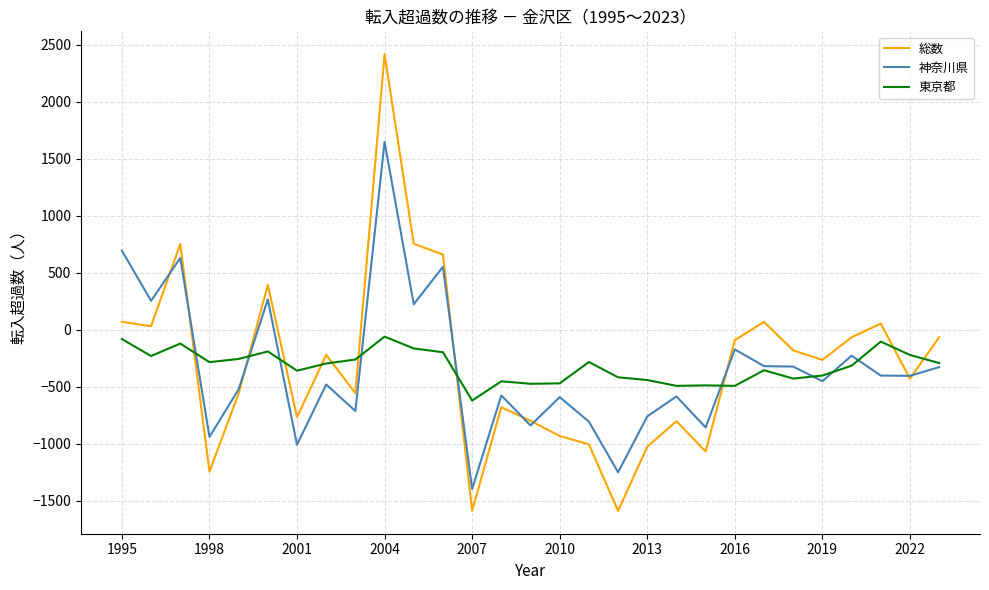

How many categories are shown in the chart?

29